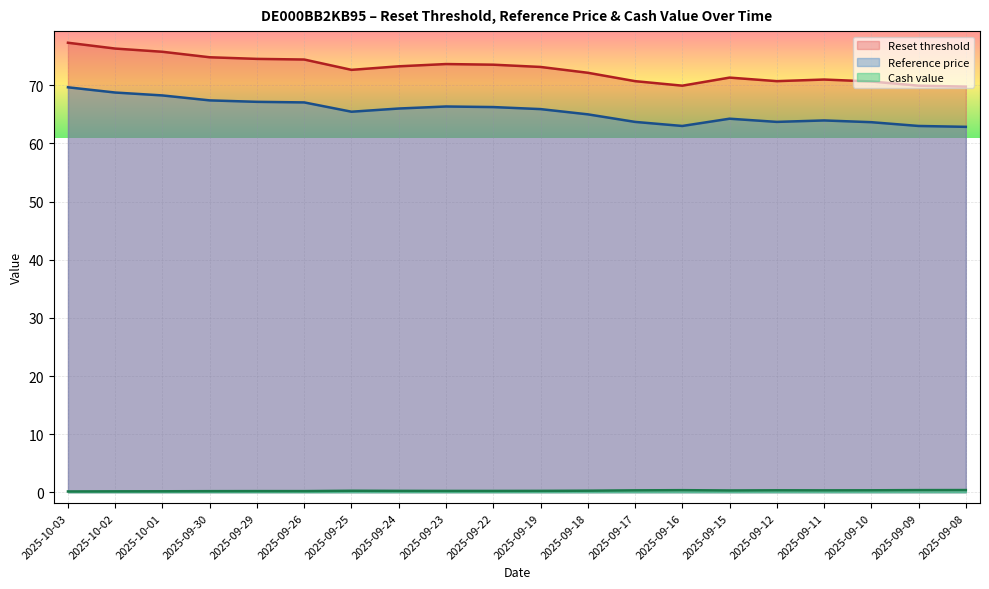

How many lines are shown in the chart?

3